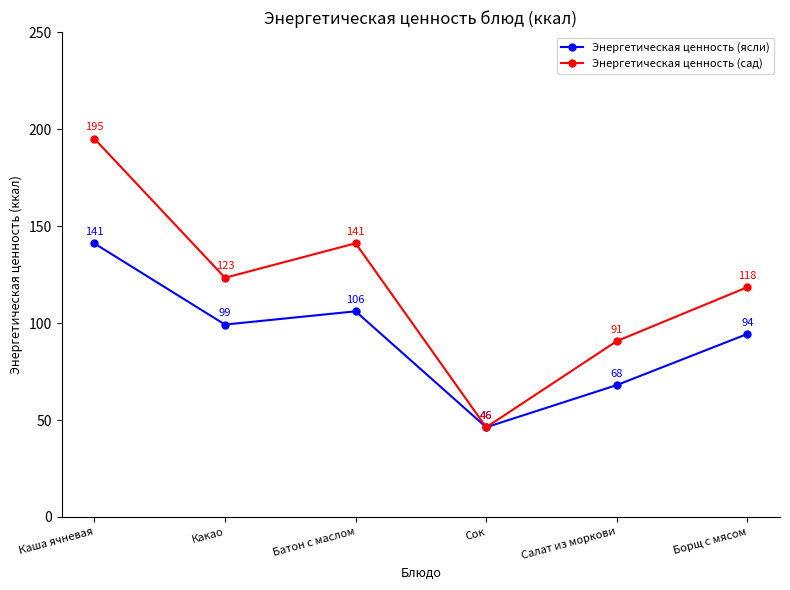

How many values in the Энергетическая ценность (сад) series are below 123?

3